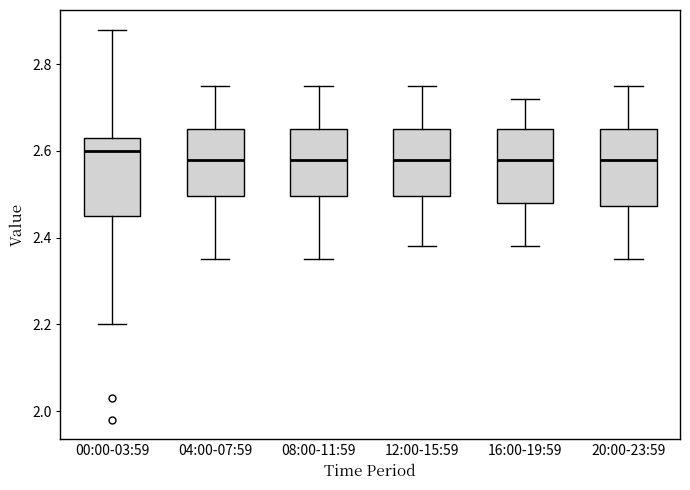

Reading left to right, transcribe this box plot: for each box, give where its median line is, the range the box spans, and where its two whiskers end, as read against the y-axis. The values are not printed on the chart, so give them approximately, as read against the axis.

00:00-03:59: median 2.60, box 2.46 to 2.64, whiskers 2.20 to 2.88
04:00-07:59: median 2.58, box 2.50 to 2.66, whiskers 2.36 to 2.76
08:00-11:59: median 2.58, box 2.50 to 2.66, whiskers 2.36 to 2.76
12:00-15:59: median 2.58, box 2.50 to 2.66, whiskers 2.38 to 2.76
16:00-19:59: median 2.58, box 2.48 to 2.66, whiskers 2.38 to 2.72
20:00-23:59: median 2.58, box 2.48 to 2.66, whiskers 2.36 to 2.76